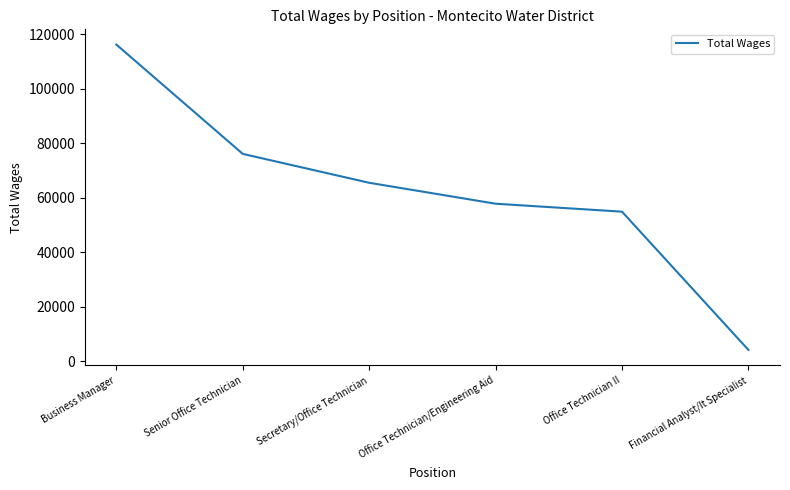

List the labels in order of value, largest first.

Business Manager, Senior Office Technician, Secretary/Office Technician, Office Technician/Engineering Aid, Office Technician II, Financial Analyst/It Specialist